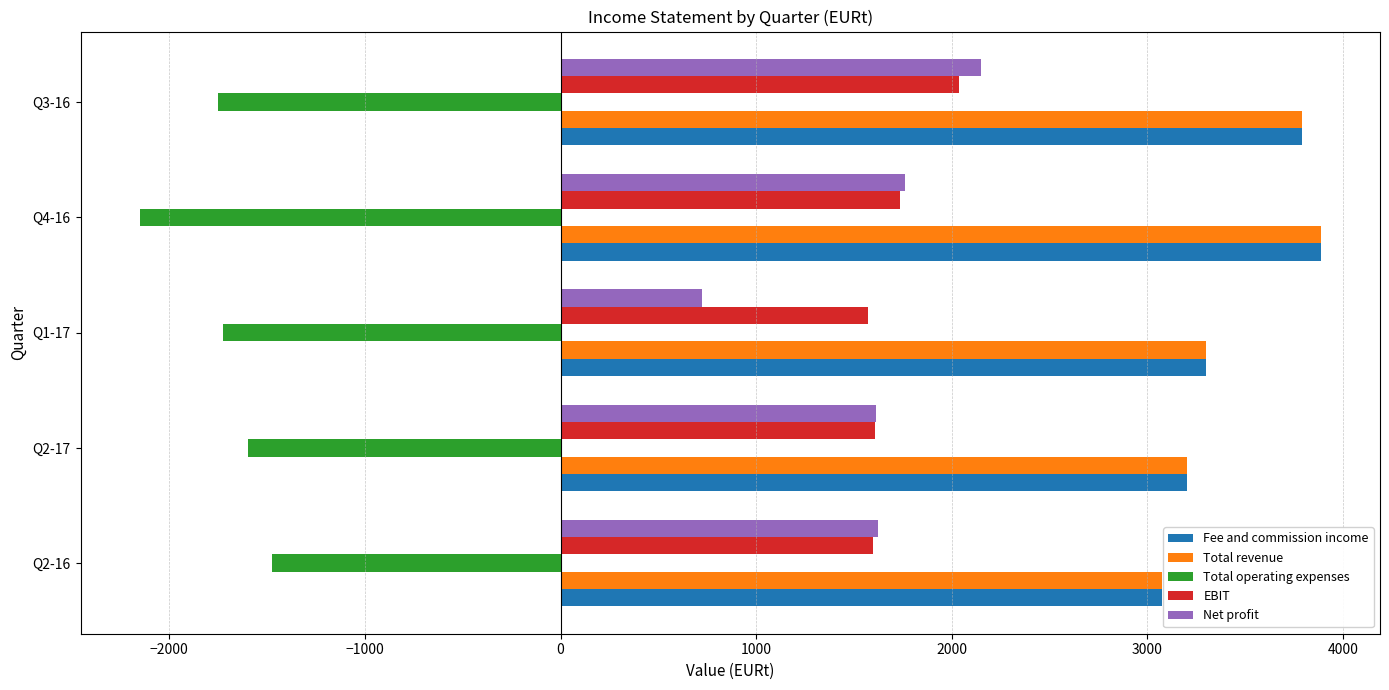

What is the highest value of the Net profit series?

2148.9